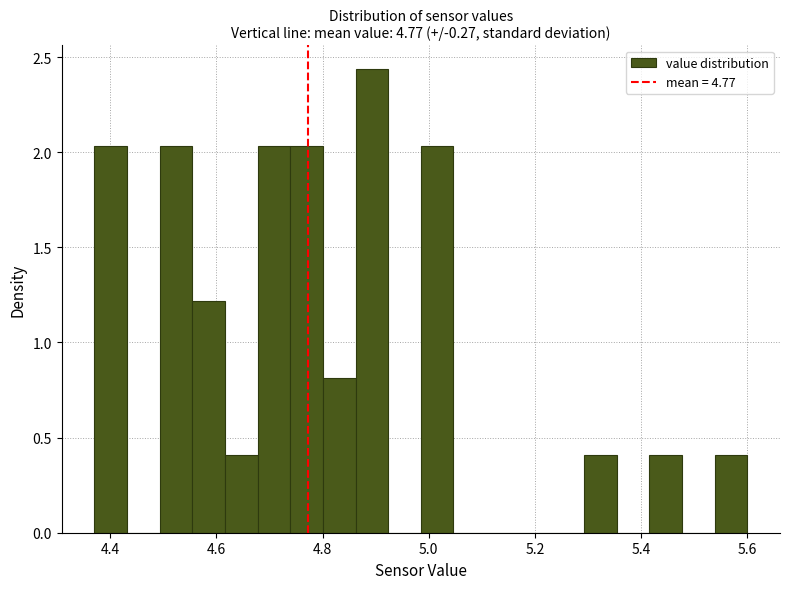

Read against the x-axis, roughly where is the centre of the tallest bar?

4.90